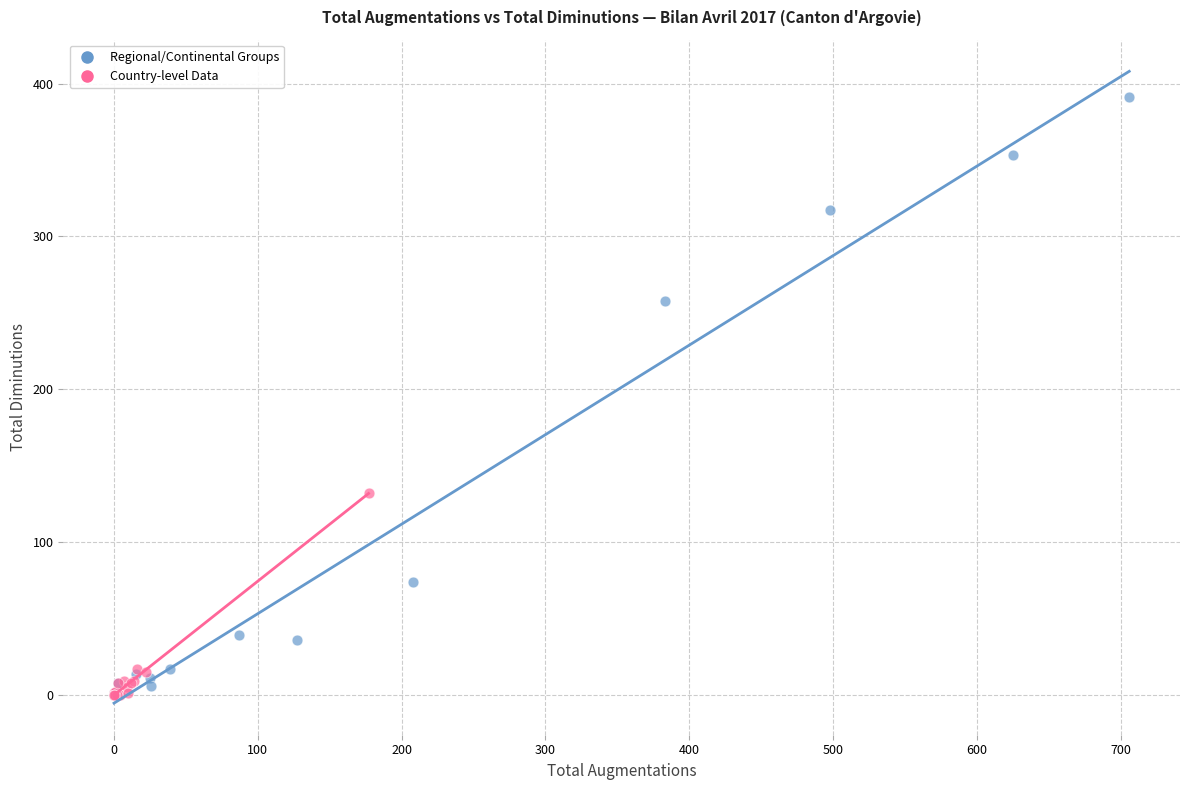

Which series has the largest Y range (max minus min)?

Regional/Continental Groups